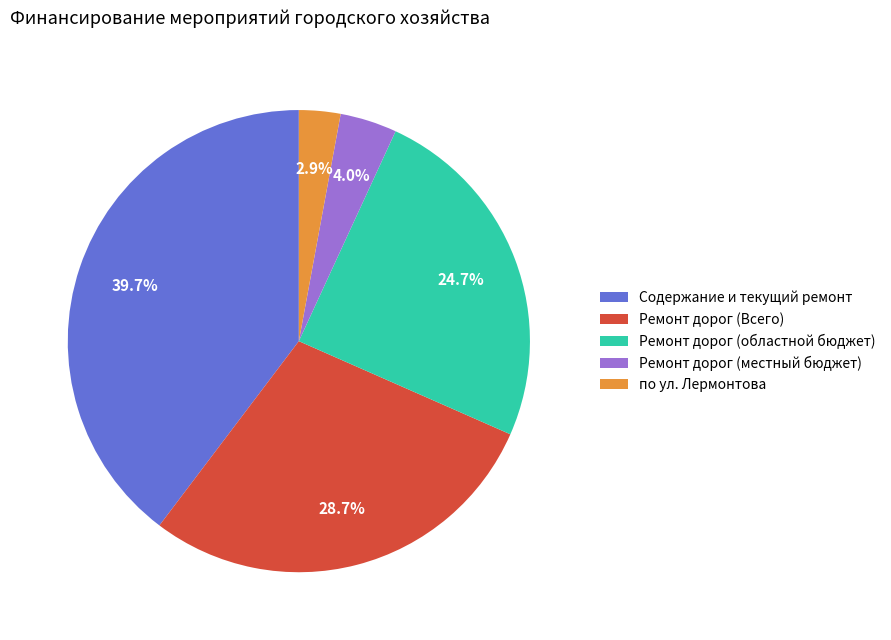

What percentage is the Ремонт дорог (местный бюджет) slice, to the nearest percent?

4%